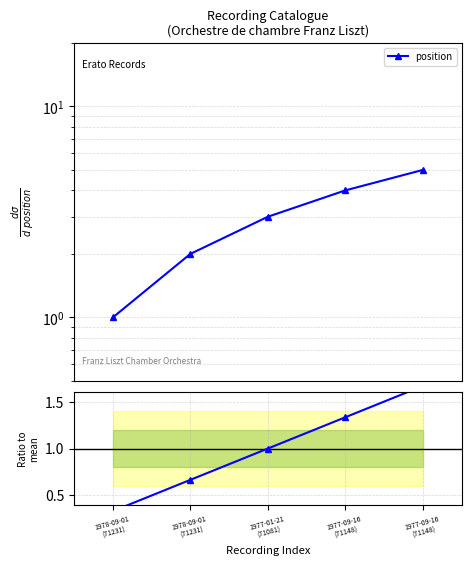

What is the maximum value for Ratio to mean?

1.7